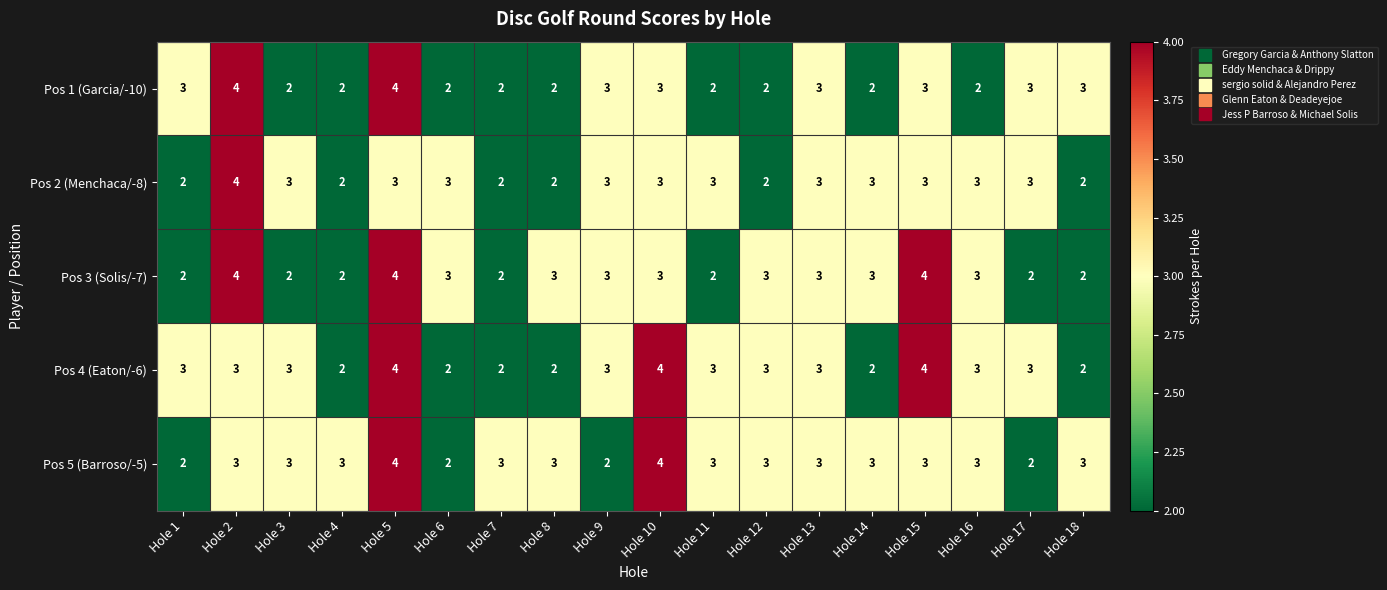

True or false: Pos 1 (Garcia/-10) has a value of 3 at Hole 13.

True